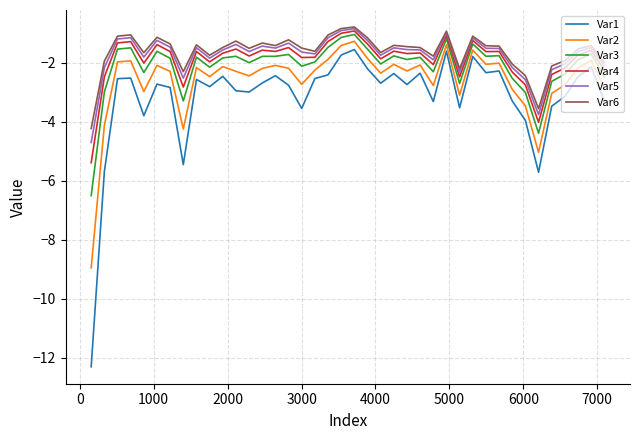

True or false: Var3 and Var6 cross at least once.

False